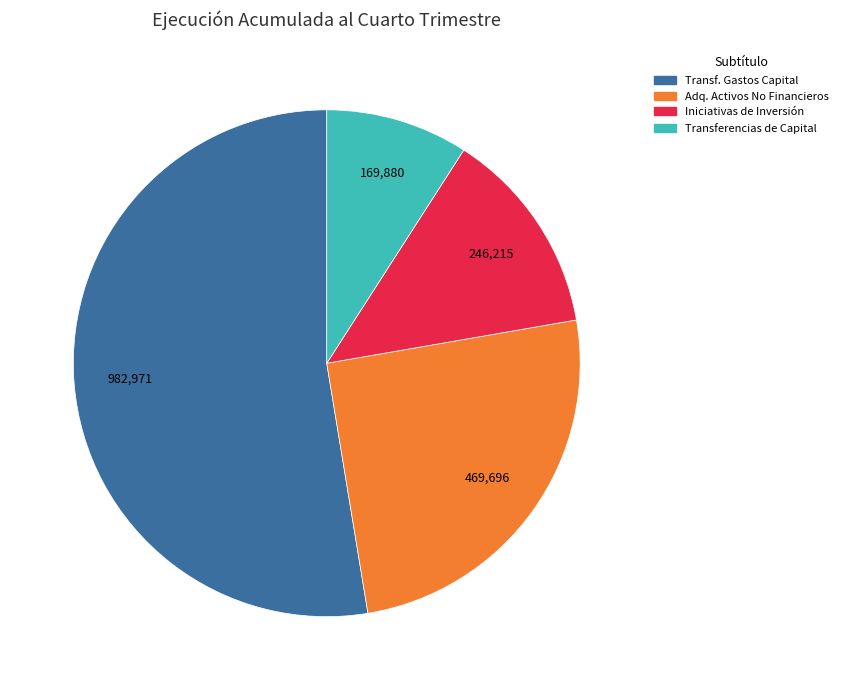

Is there a majority slice in this chart?

Yes